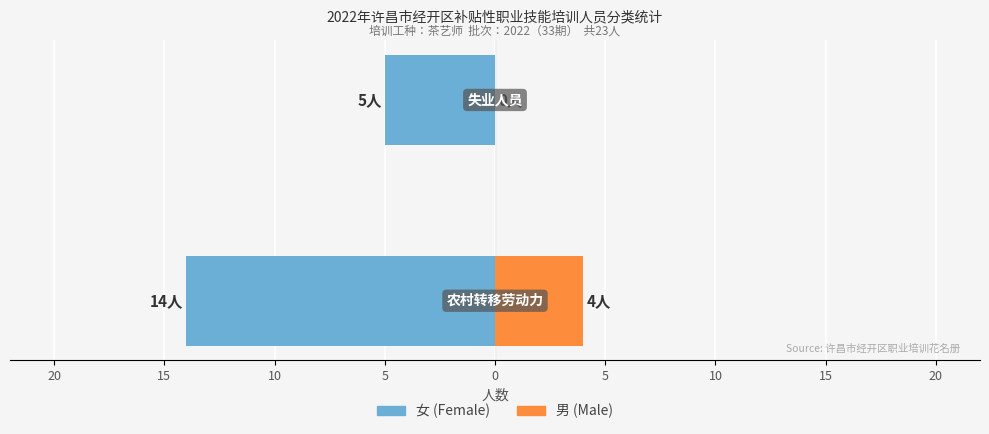

What is the difference between the maximum and minimum values in the 女 (Female) series?

9